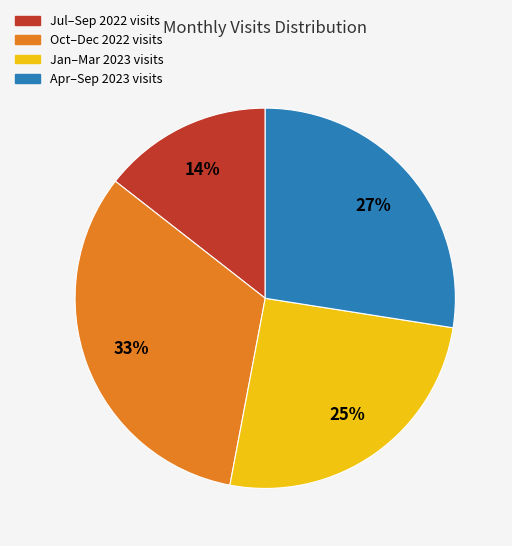

To the nearest percent, what is the difference between the Apr–Sep 2023 visits and Jul–Sep 2022 visits slice percentages?

13%